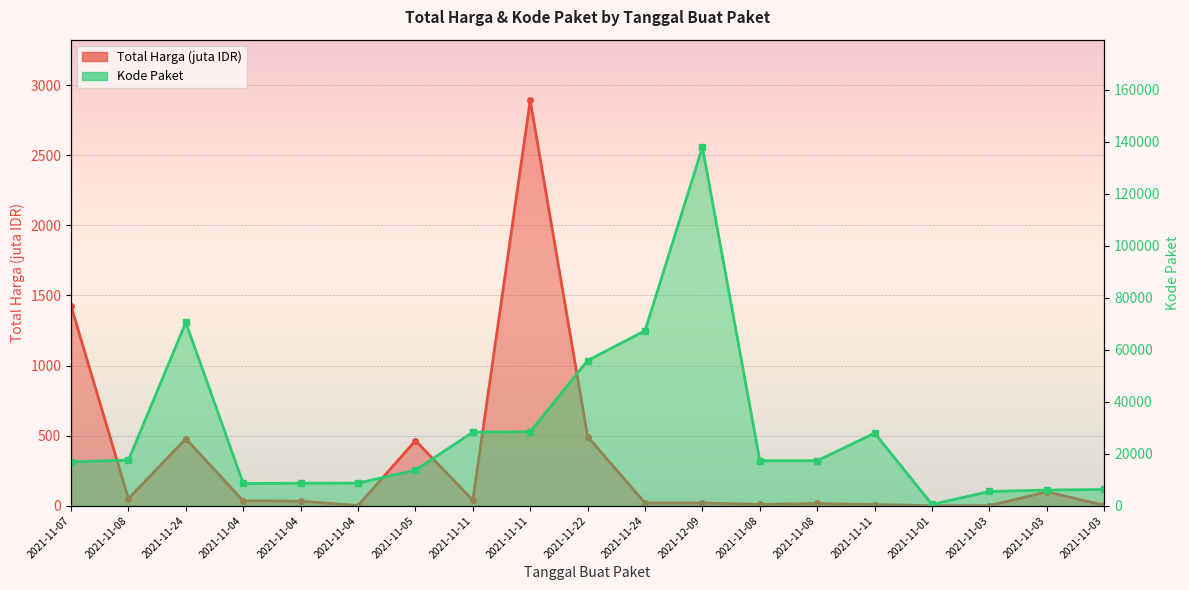

True or false: Kode Paket and Total Harga intersect in this chart.

False